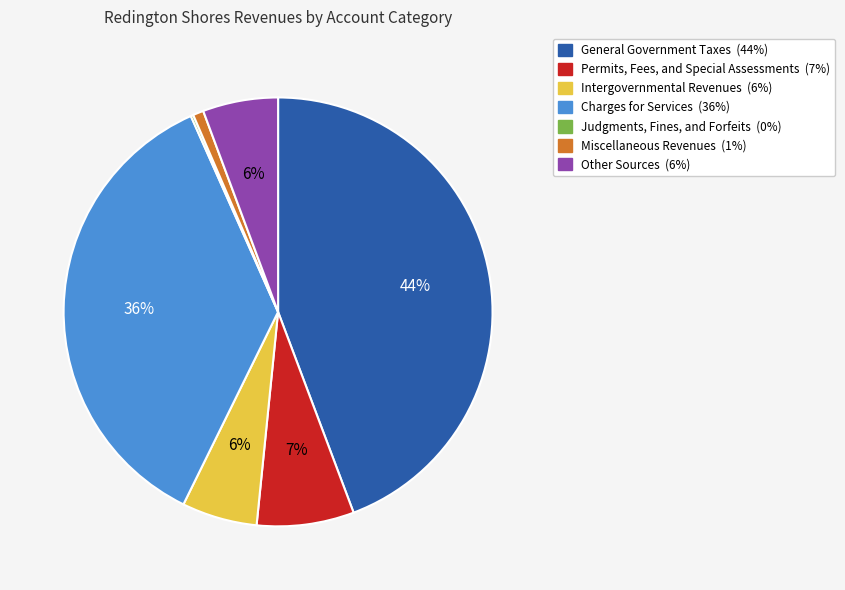

Between Charges for Services and Miscellaneous Revenues, which is larger?

Charges for Services